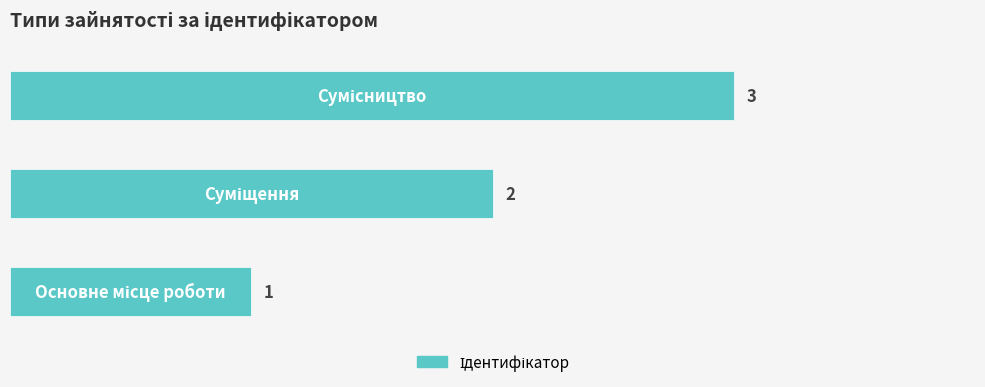

How many bars are there in total?

3